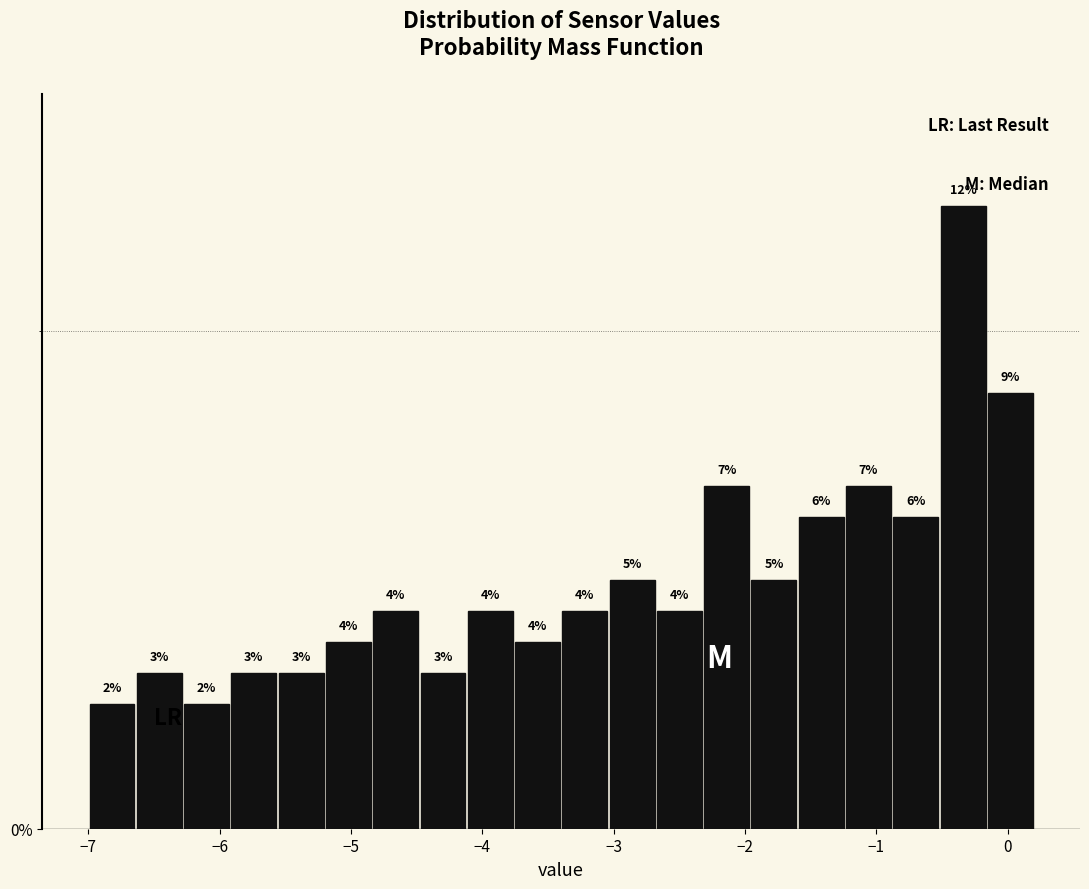

Read against the x-axis, roughly where is the centre of the tallest bar?

-0.3